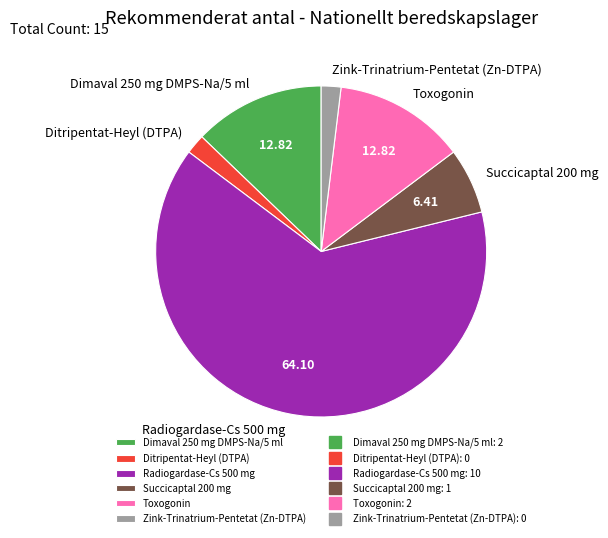

Which slice represents more than half of the pie?

Radiogardase-Cs 500 mg